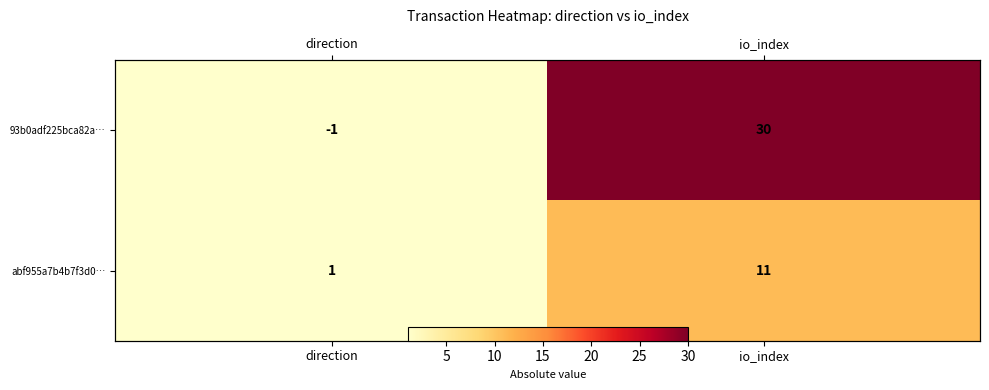

List the series in order of their peak value, lowest first.

abf955a7b4b7f3d0…, 93b0adf225bca82a…